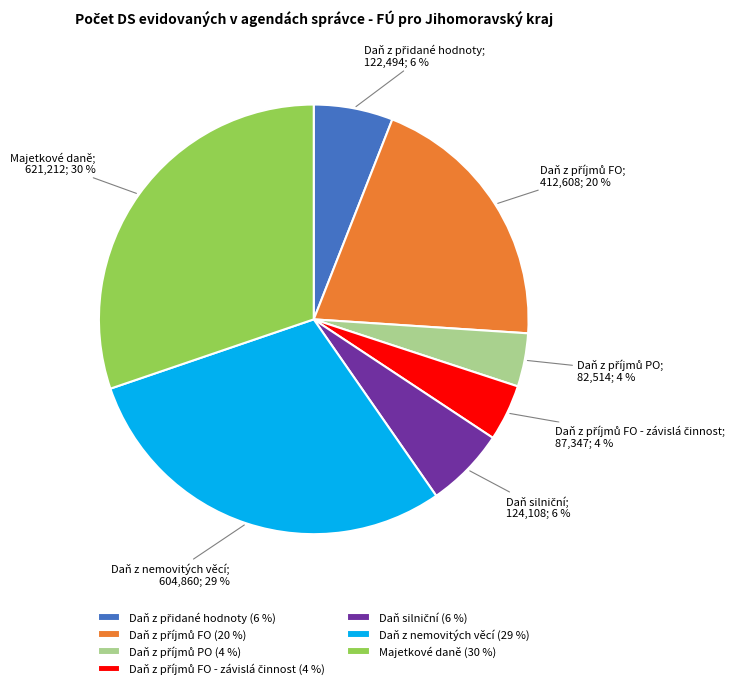

Is there any slice that represents more than half of the pie?

No